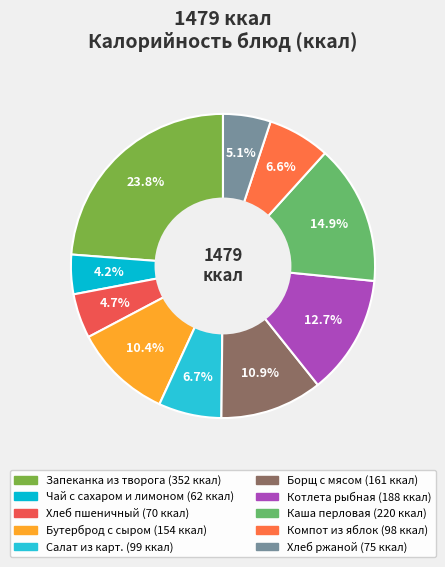

To the nearest percent, what percentage of the pie is Бутерброд с сыром?

10%